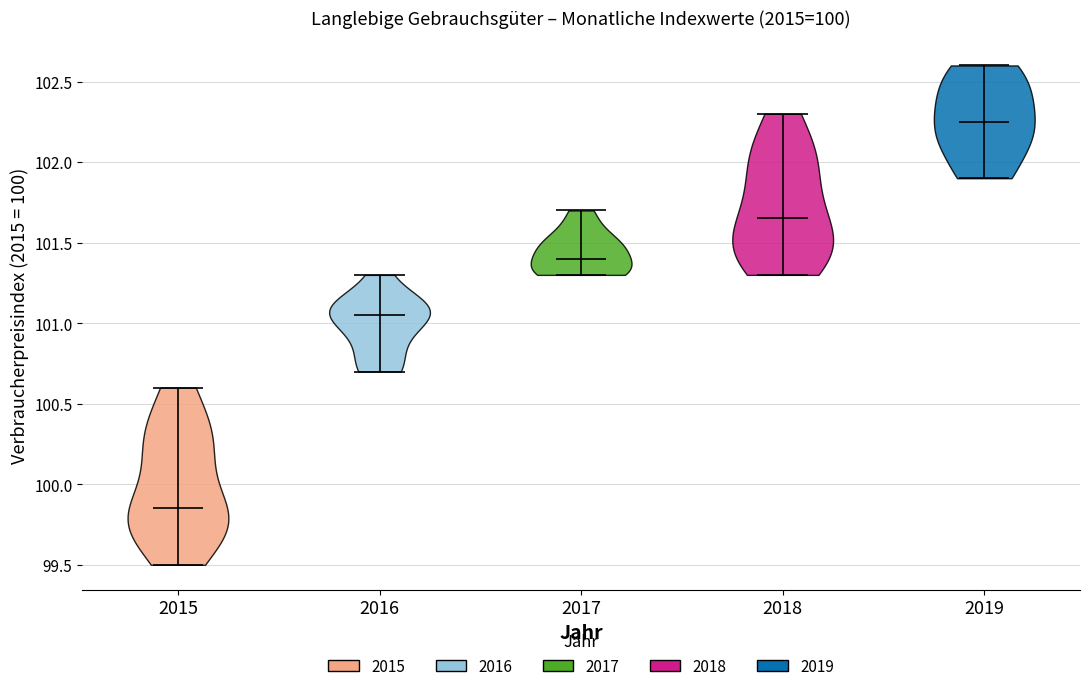

What is the lowest point the violin at x = 2019 reaches on the y-axis? The values are not printed on the chart, so give them approximately, as read against the axis.

101.90